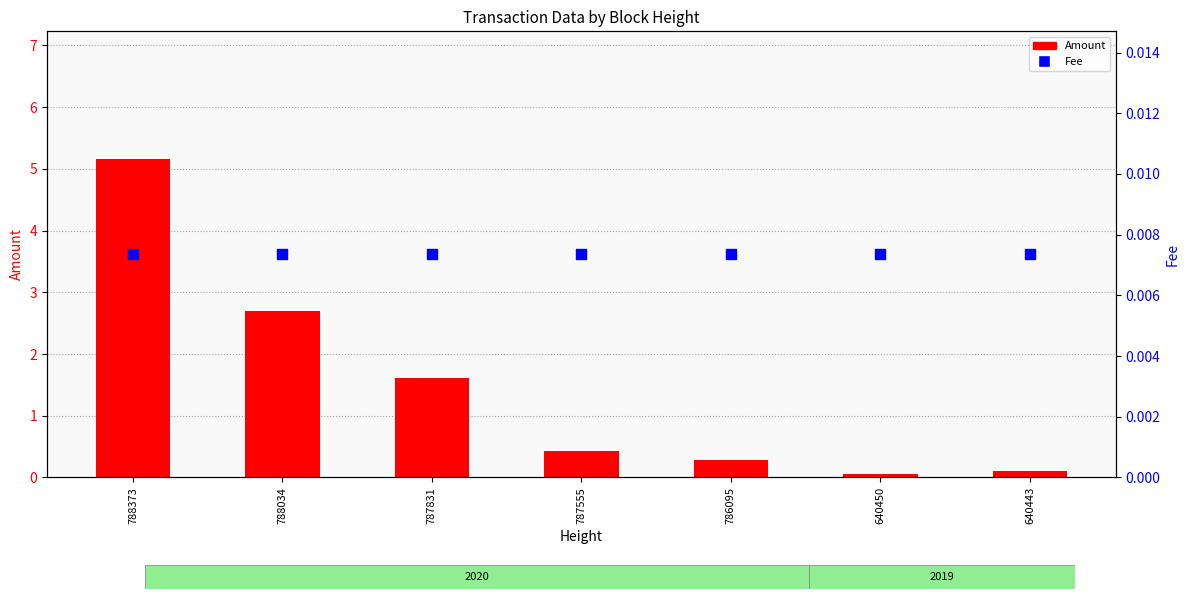

What are all the series names shown in the legend?

Amount, Fee